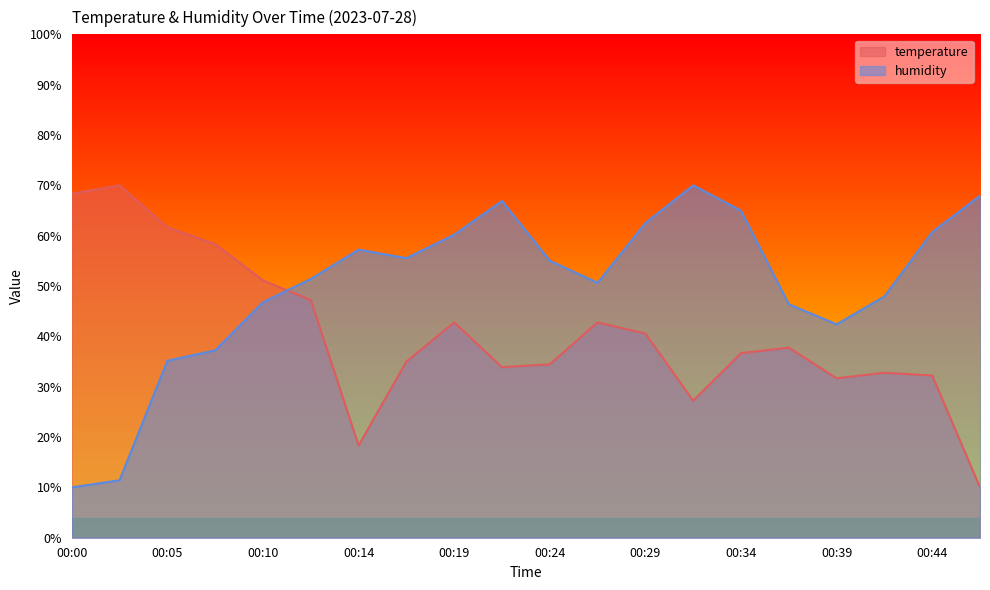

Which category has the highest value in the temperature series?

00:02